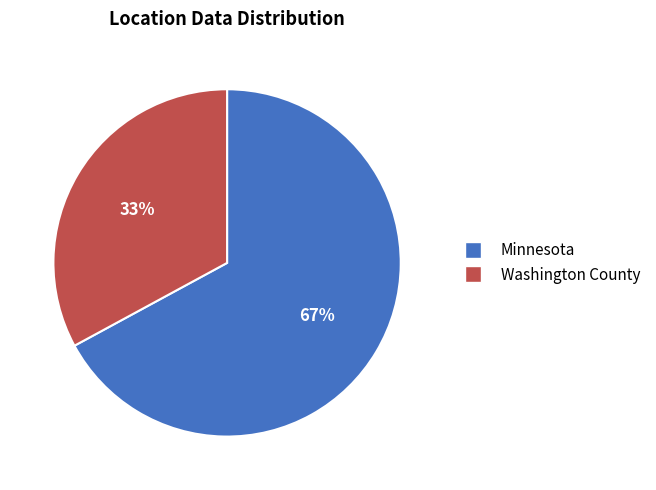

Is the sum of Washington County and Minnesota greater than half?

Yes